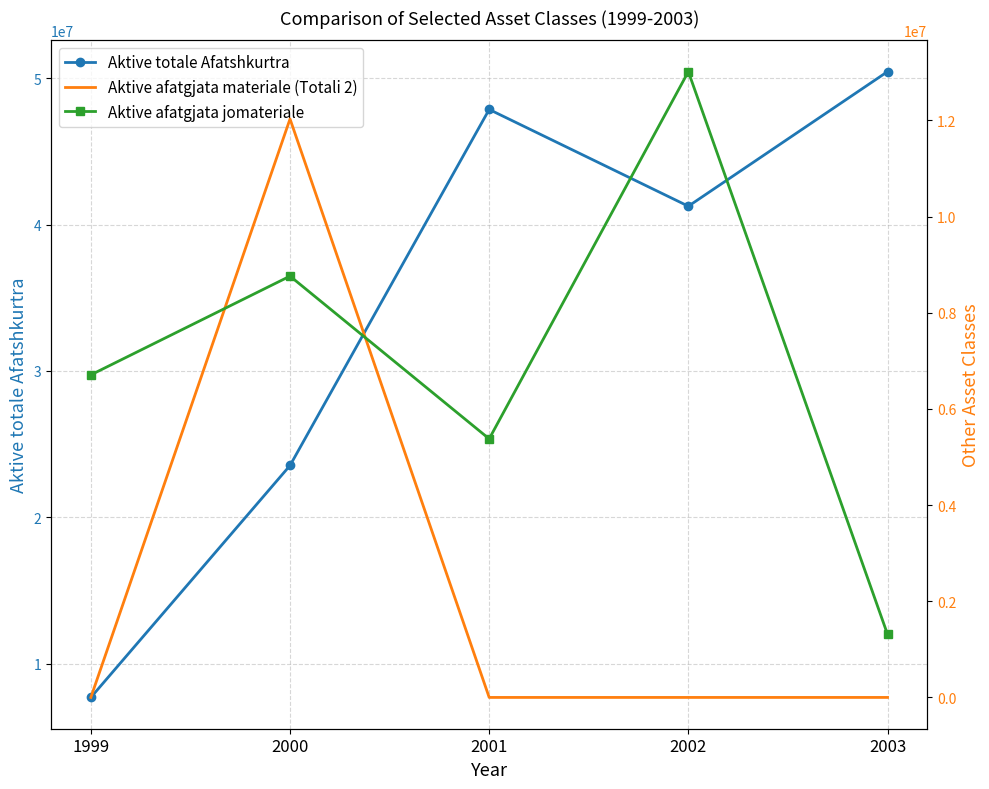

List the labels in order of Aktive afatgjata materiale (Totali 2) value, smallest first.

1999, 2001, 2002, 2003, 2000